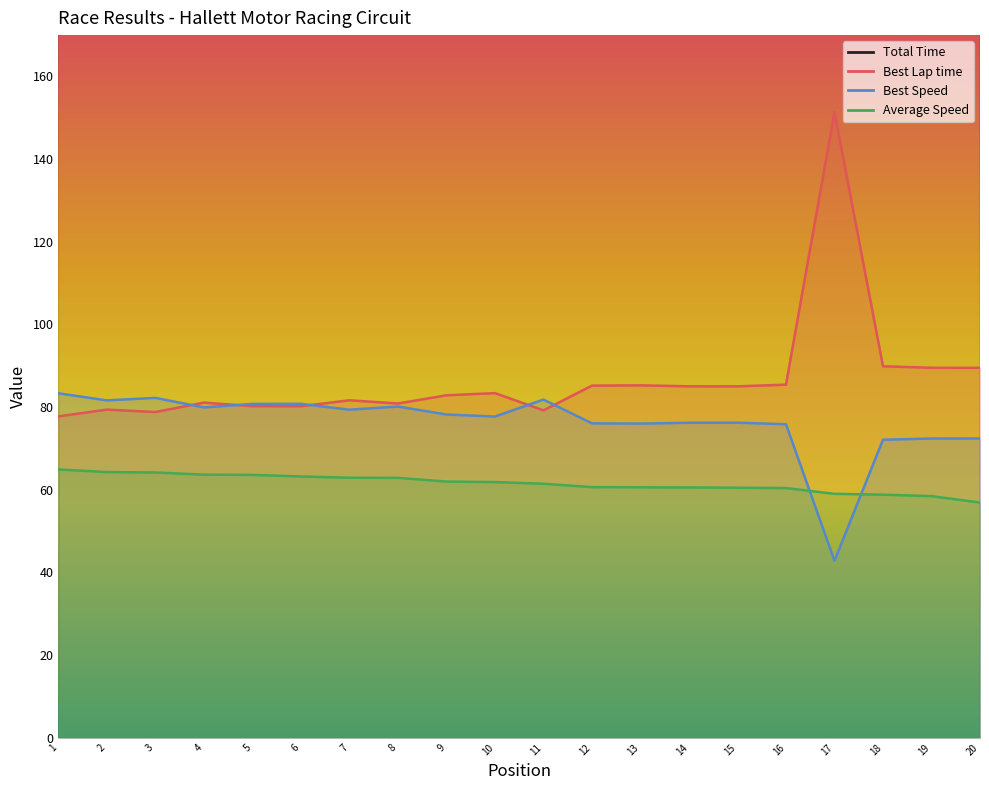

What is the difference between the maximum and minimum values in the Best Speed series?

40.5